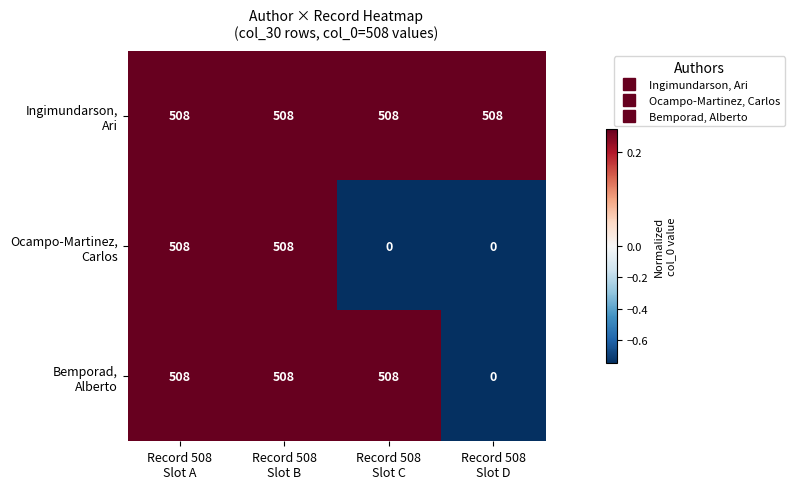

At how many categories does at least one series exceed 9?

4